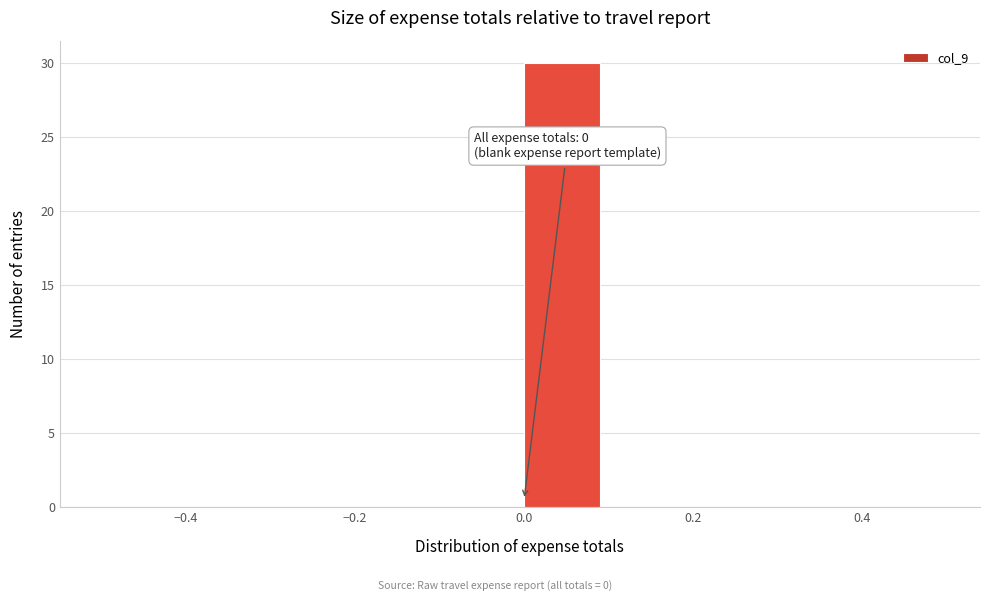

Over which range of the x-axis is the bar tallest?

0.0 to 0.1